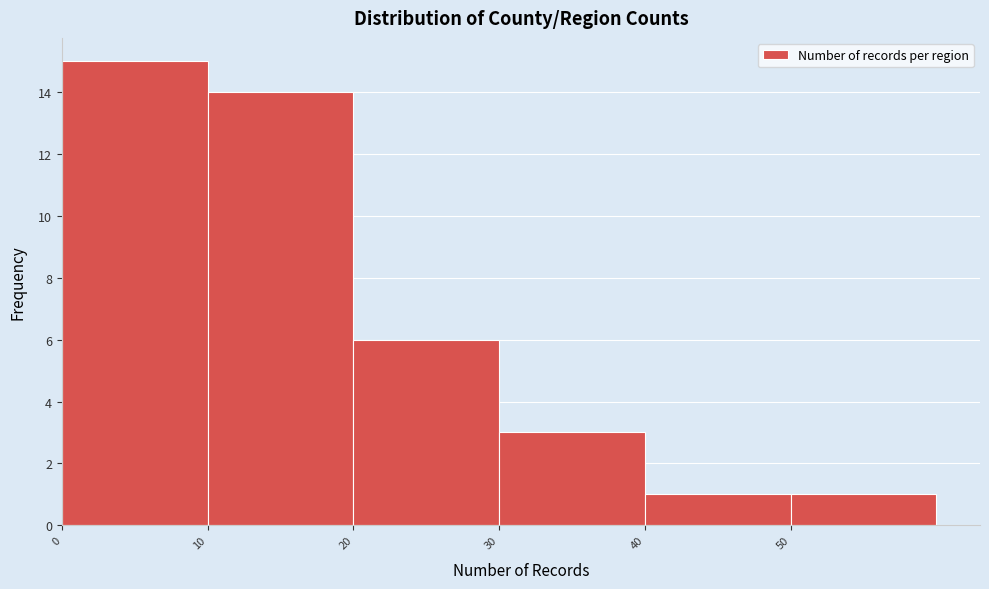

Which range on the x-axis has the tallest bar?

0 to 10